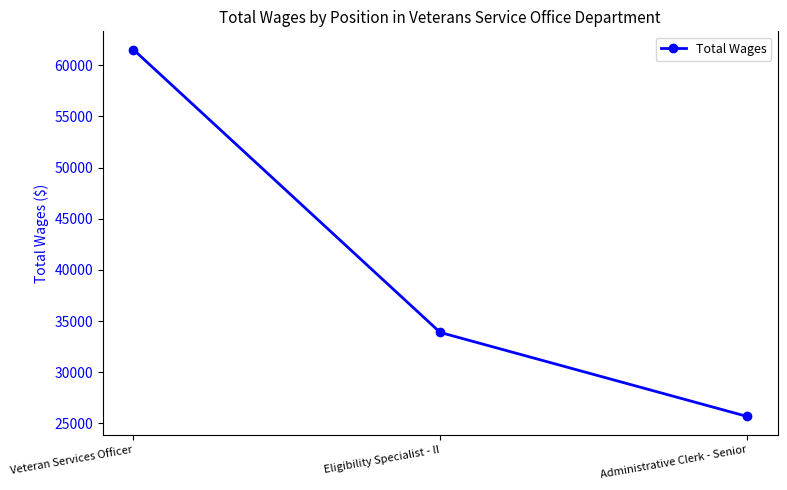

How many lines are shown in the chart?

1